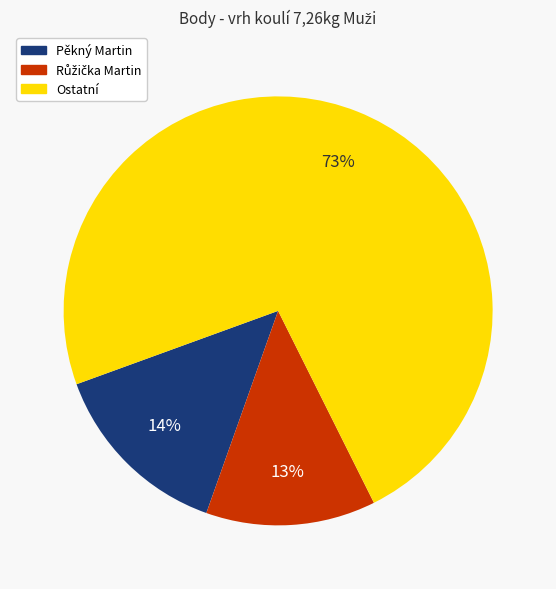

Does any single category account for the majority?

Yes